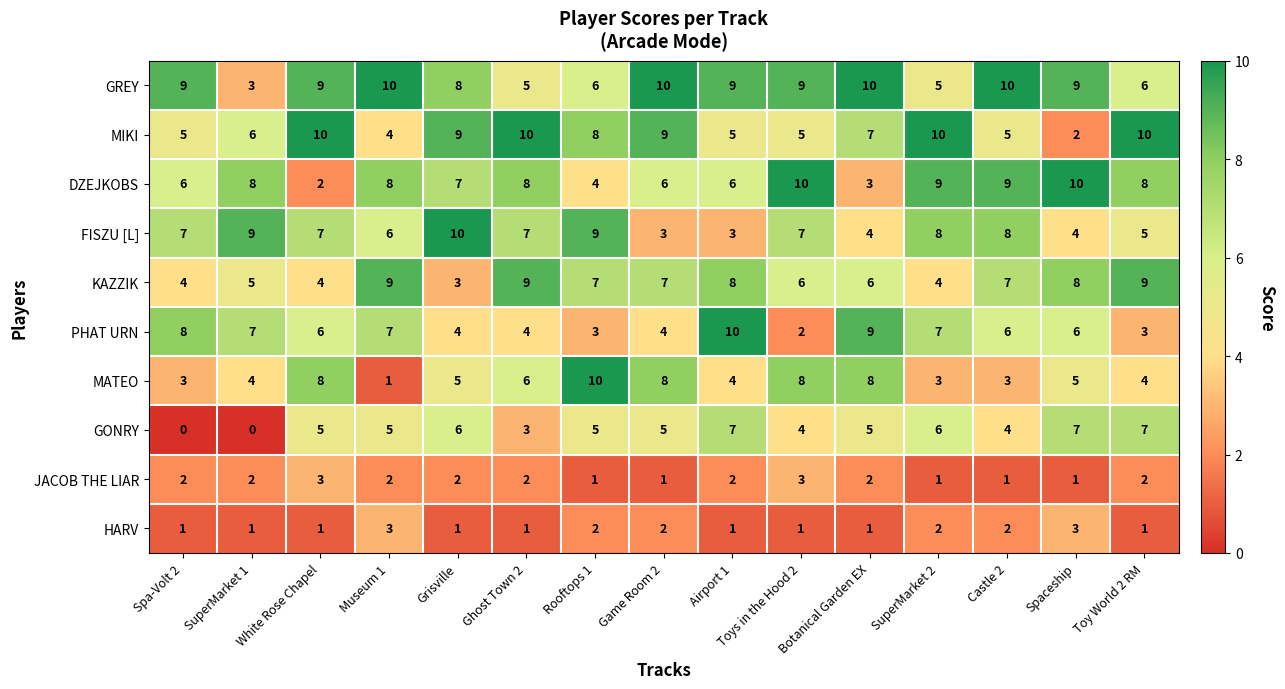

What is the difference between the DZEJKOBS values at White Rose Chapel and Ghost Town 2?

6